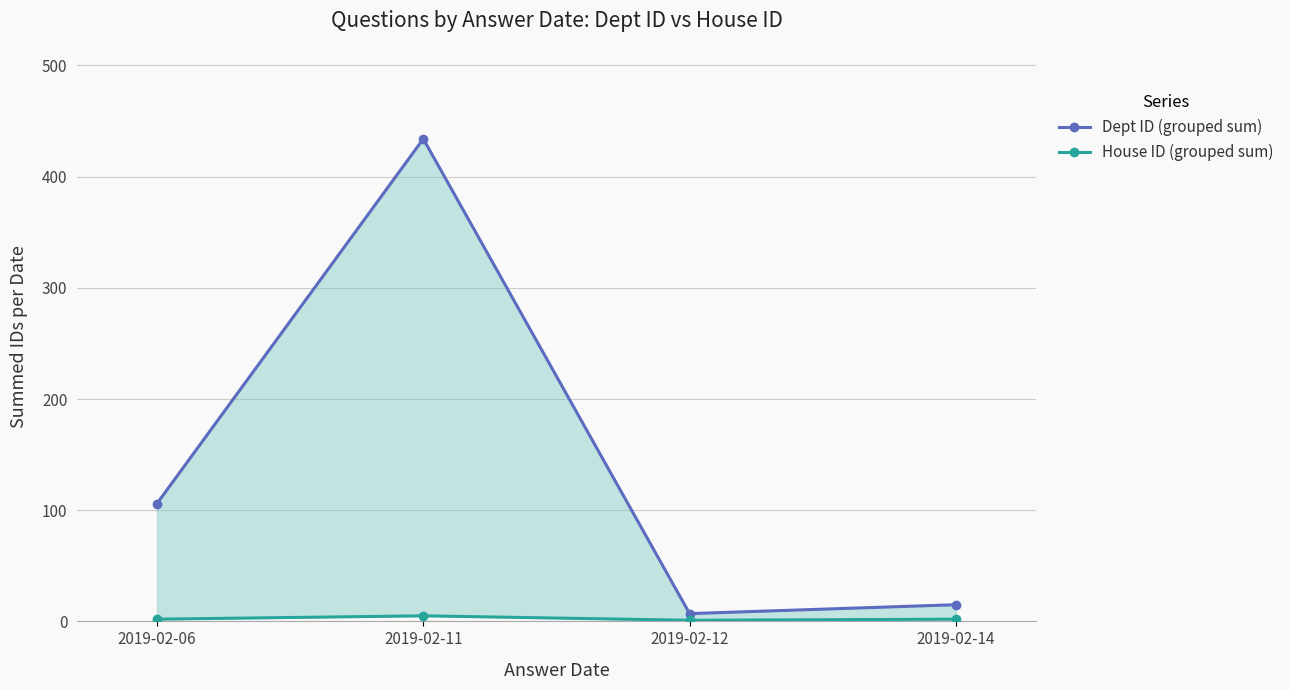

What is the difference between the Dept ID (grouped sum) values at 2019-02-11 and 2019-02-12?

427